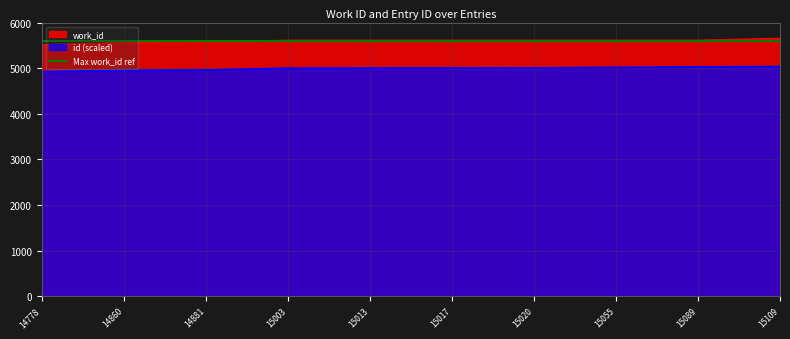

Between 15055 and 15089, which series saw the biggest shift?

id